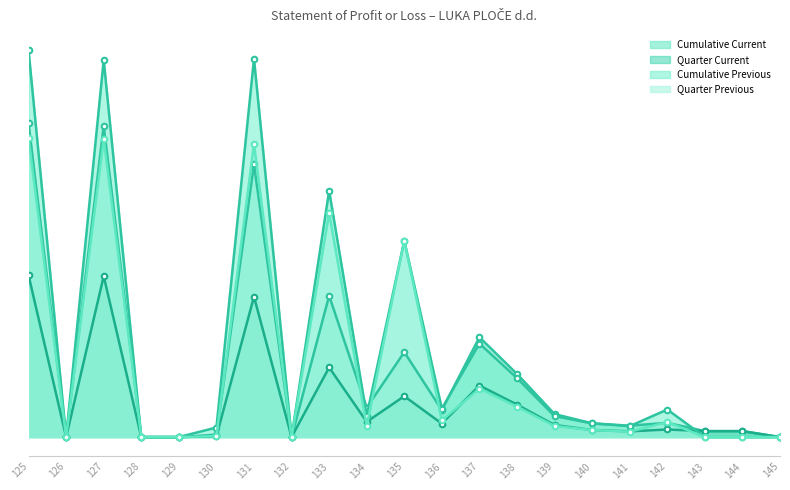

Which series changed the most between 130 and 142?

Cumulative Previous